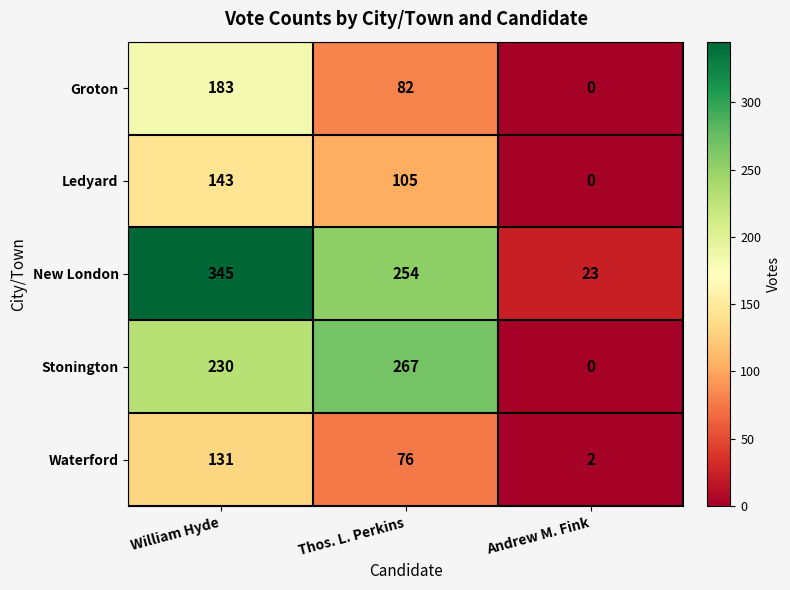

Rank the series at William Hyde from lowest to highest value.

Waterford, Ledyard, Groton, Stonington, New London